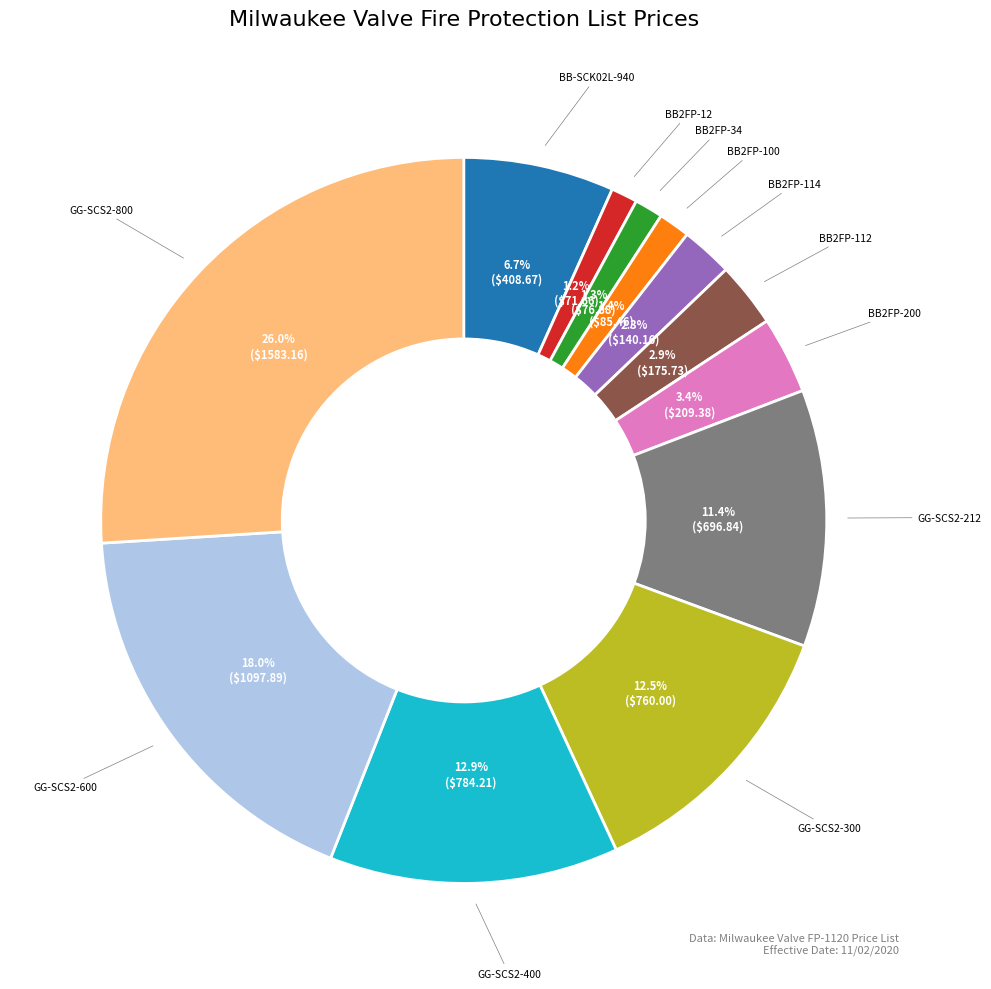

Which category has the biggest portion of the pie?

GG-SCS2-800